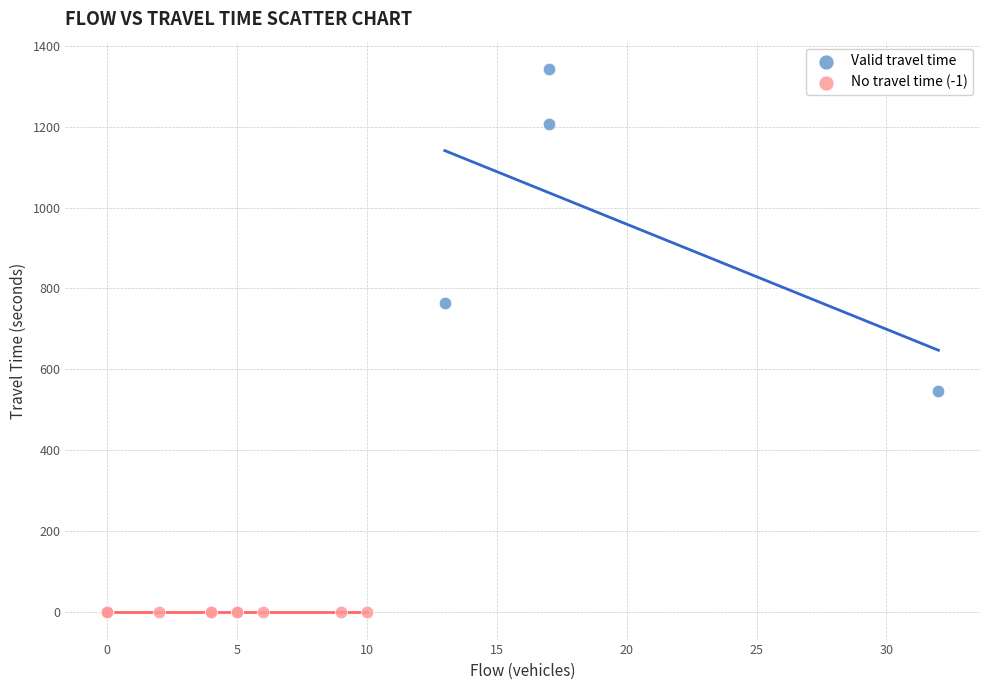

Which series contains the highest Y value?

Valid travel time